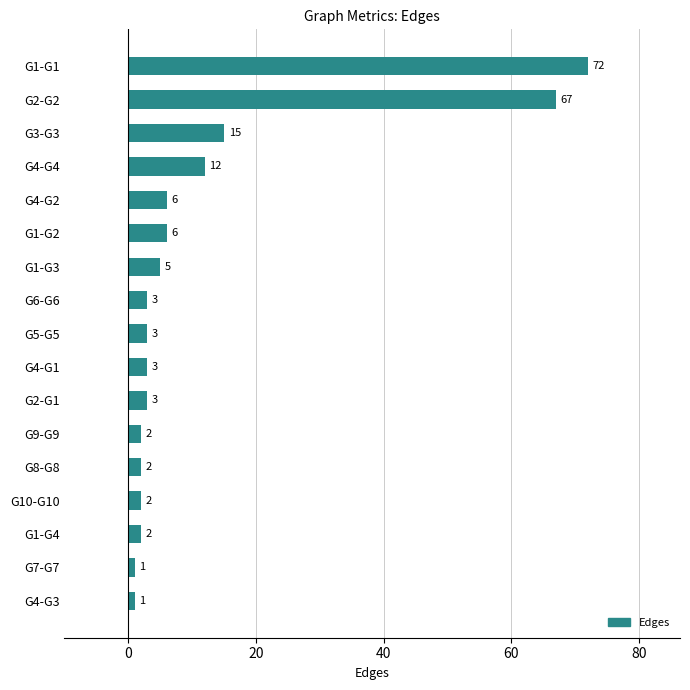

Between G10-G10 and G1-G2, which is larger?

G1-G2